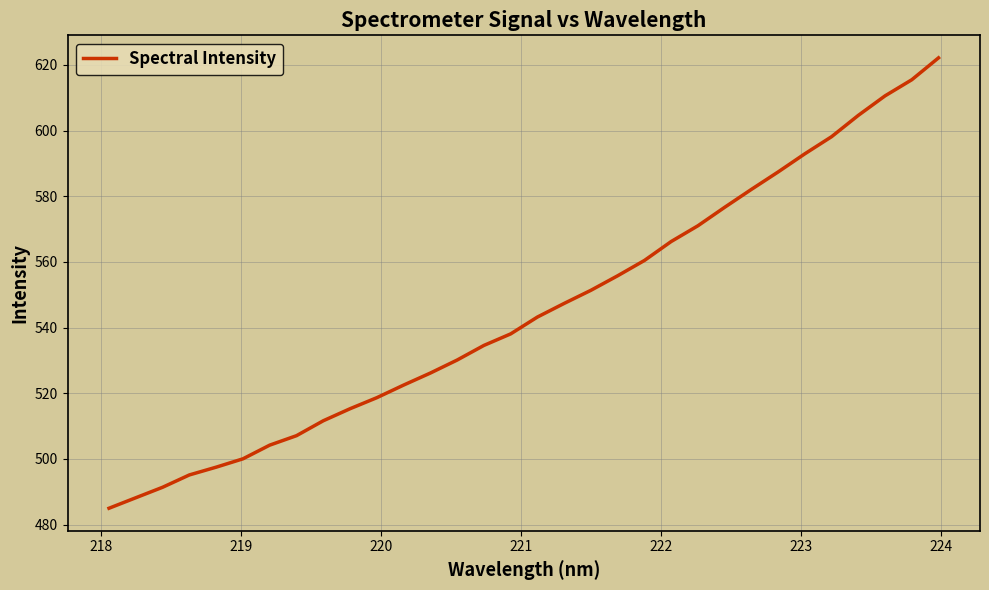

What is the smallest value displayed?

485.0